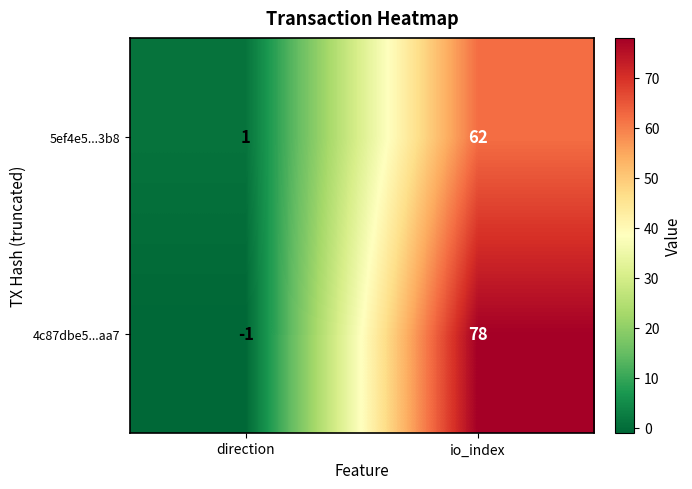

The 4c87dbe5...aa7 series shows -1 at direction. True or false?

True